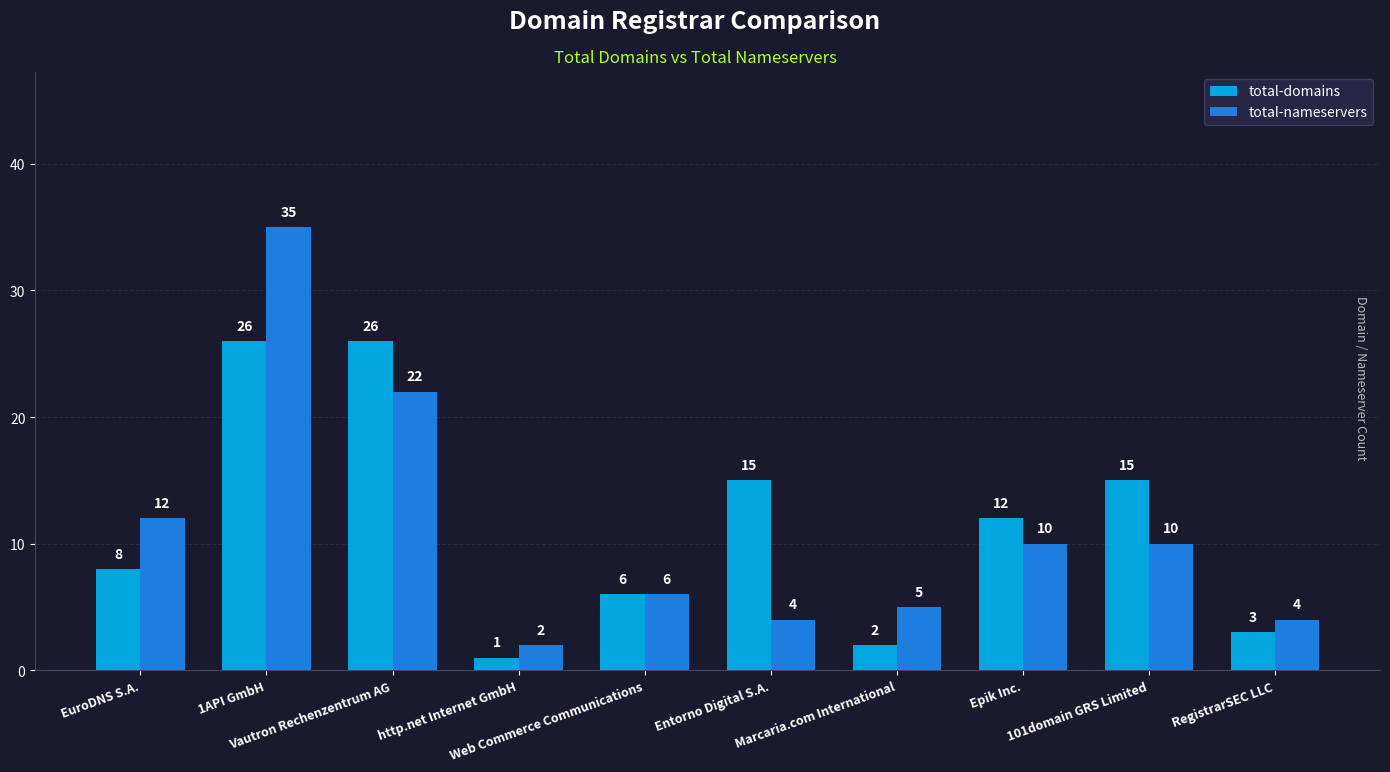

Which category has the lowest value in the total-domains series?

http.net Internet GmbH